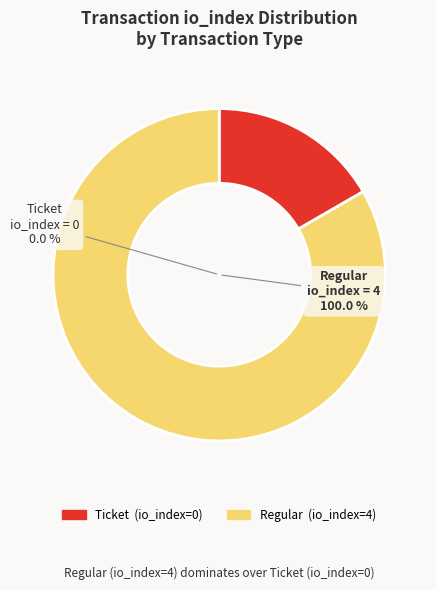

What is the smallest slice in the pie chart?

Ticket (io_index=0)